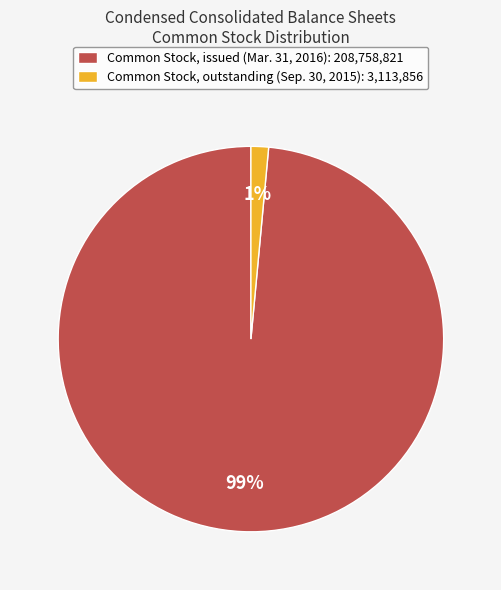

To the nearest percent, what portion does Common Stock, issued represent?

99%